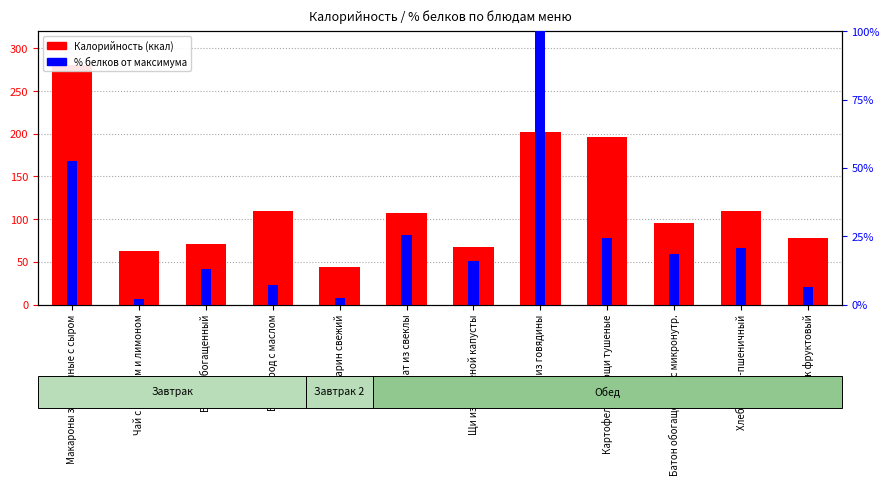

At how many categories does at least one series exceed 173?

3